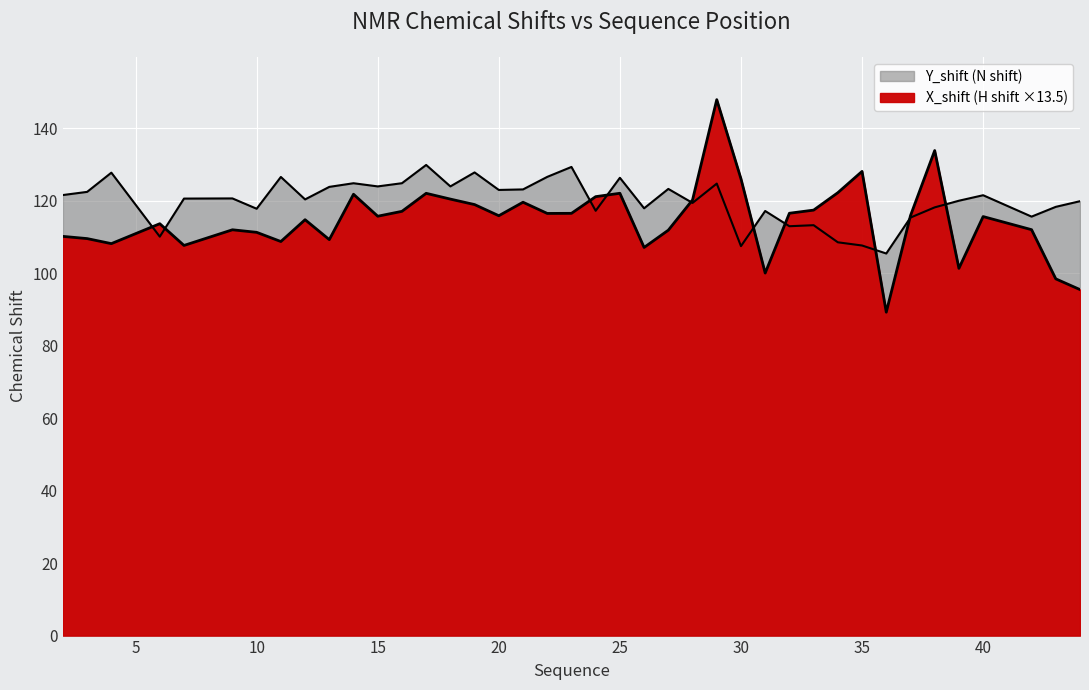

How many lines are shown in the chart?

2